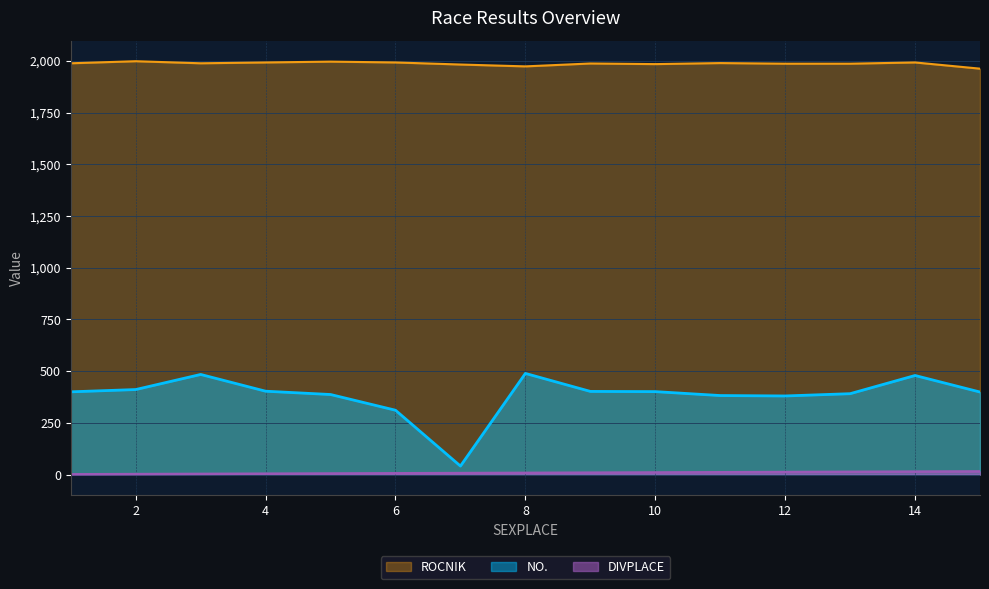

How many values in the ROCNIK series exceed 1989?

6